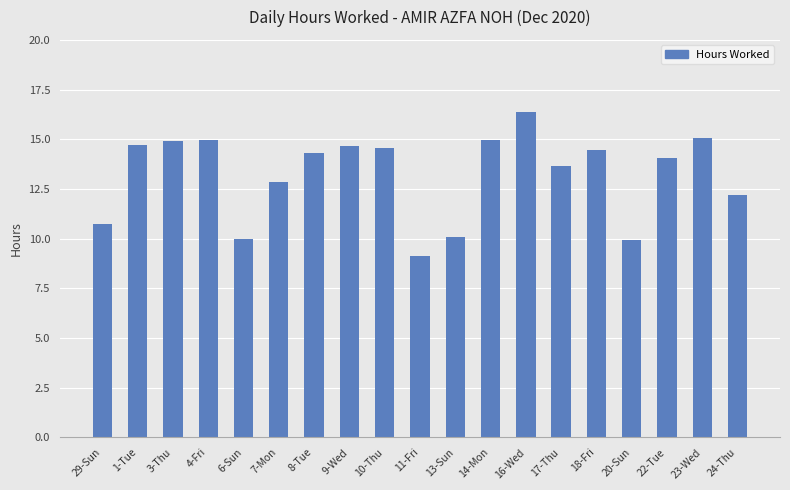

How many categories are shown in the chart?

19